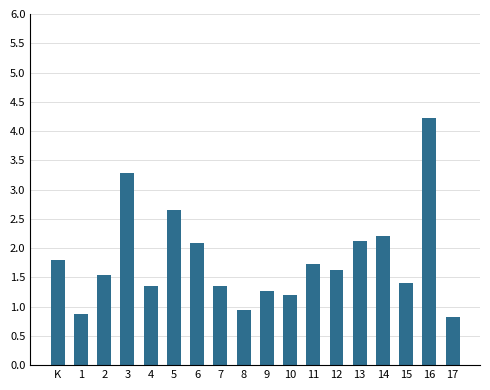

Reading left to right, what are all the values shown in this chart?

1.8	0.9	1.5	3.3	1.4	2.7	2.1	1.4	0.9	1.3	1.2	1.7	1.6	2.1	2.2	1.4	4.2	0.8